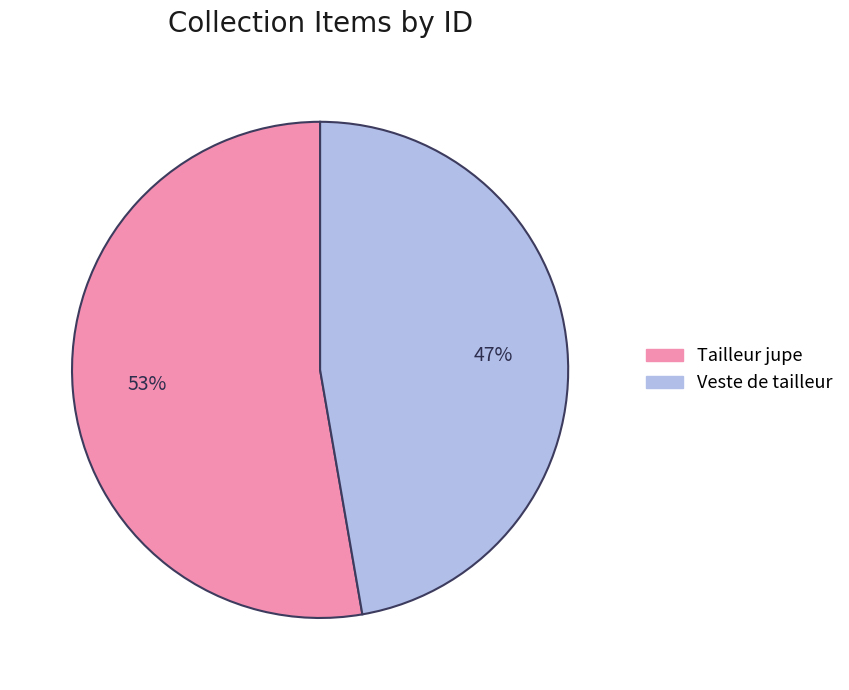

Is it true that Veste de tailleur is 54% of the pie?

False